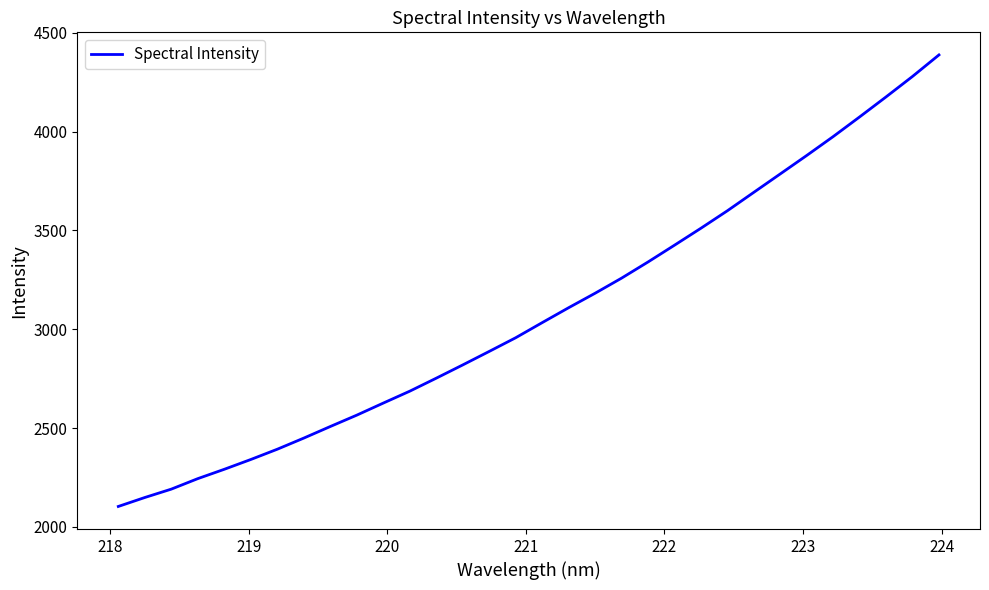

What is the maximum value shown in the chart?

4387.7